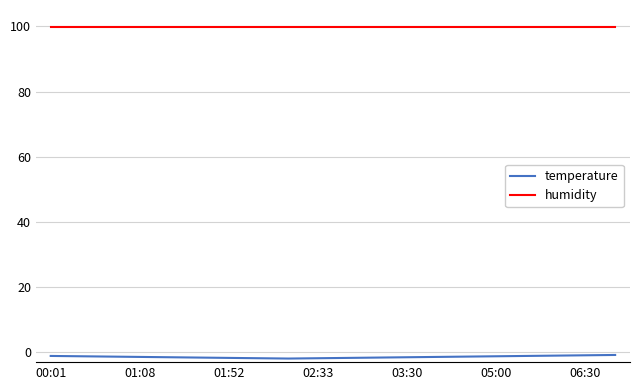

Which series has the largest total across all categories?

humidity